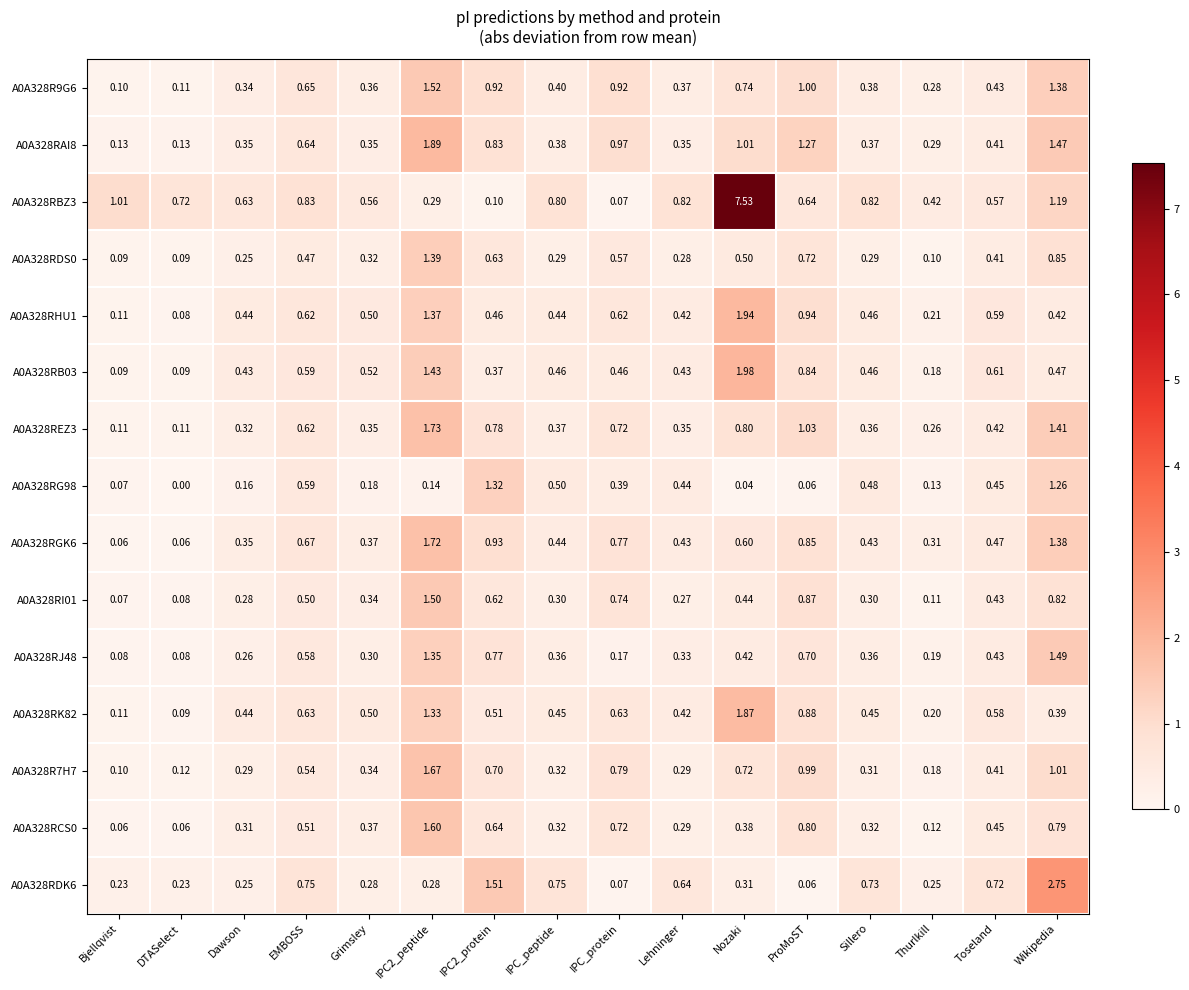

At which label does A0A328R7H7 reach its minimum?

Bjellqvist